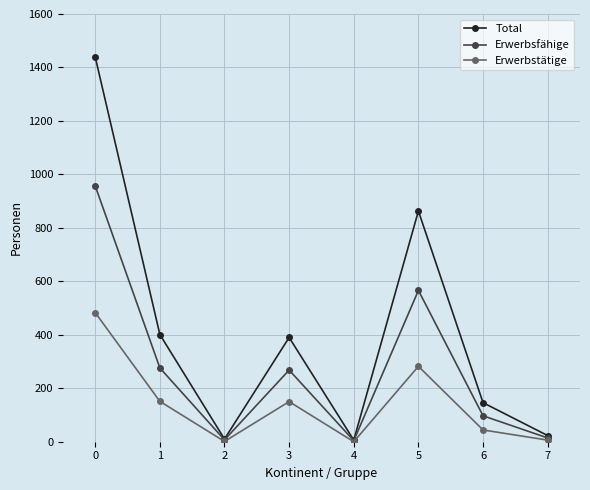

What is the difference between the Total values at 7 and 6?

123